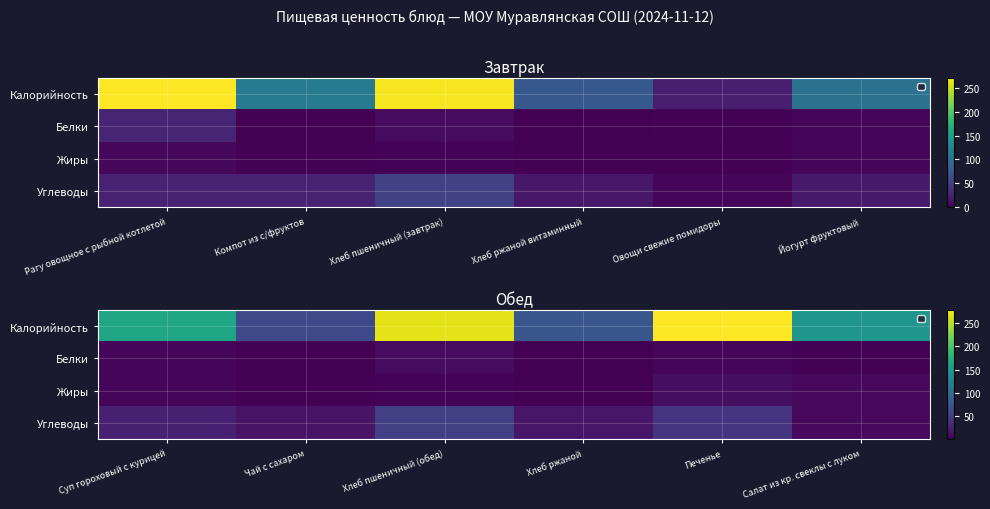

Which series has the largest total across all categories?

Калорийность